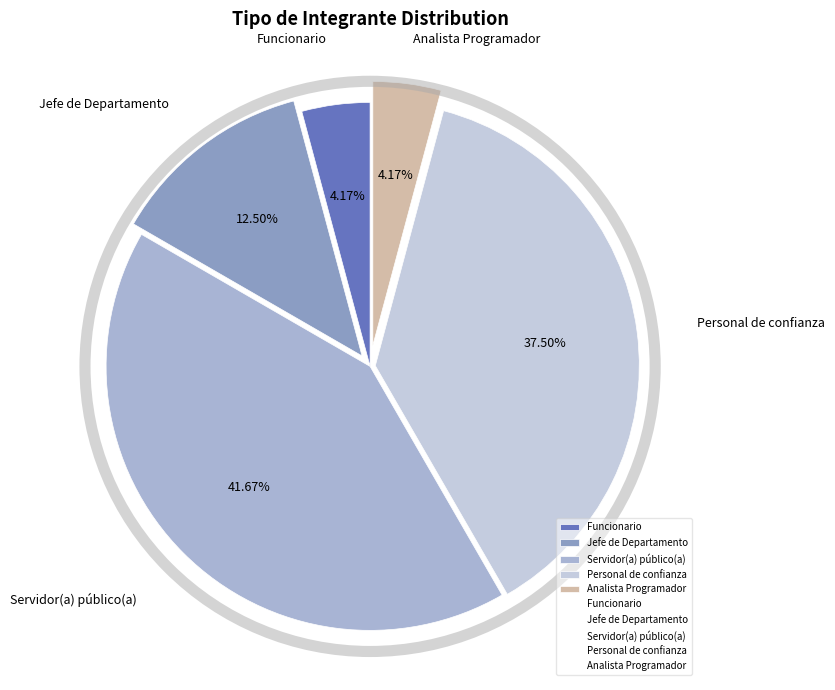

Does Personal de confianza represent more than half of the total?

No